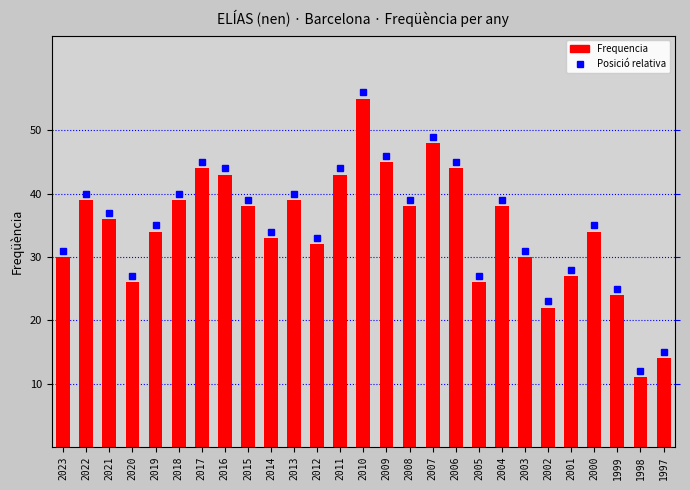

Rank the categories by value from highest to lowest.

2010, 2007, 2009, 2017, 2006, 2016, 2011, 2022, 2018, 2013, 2015, 2008, 2004, 2021, 2019, 2000, 2014, 2012, 2023, 2003, 2001, 2020, 2005, 1999, 2002, 1997, 1998